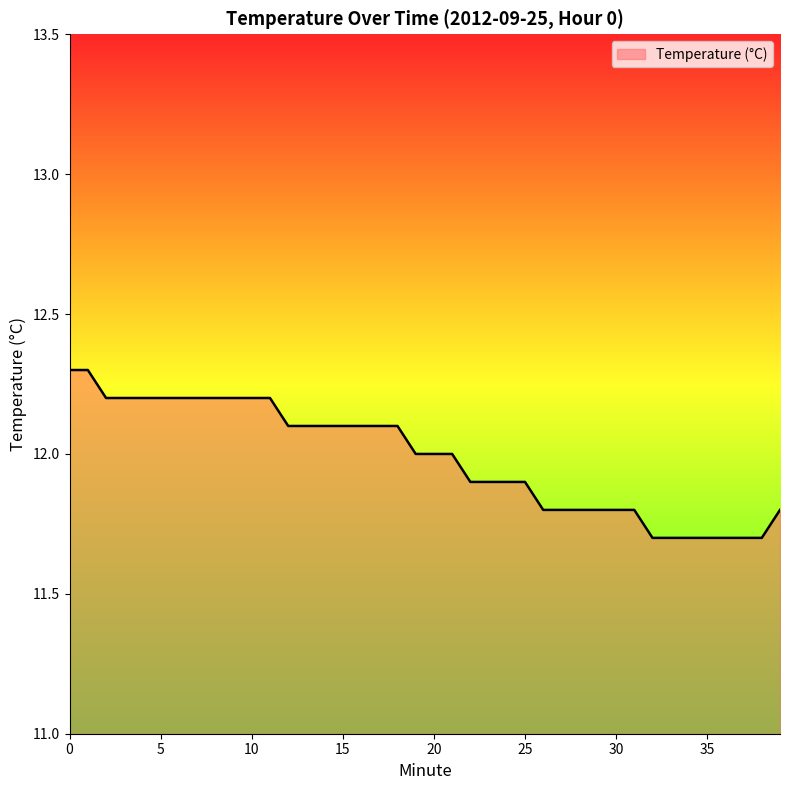

What is the difference between the maximum and minimum values?

0.6